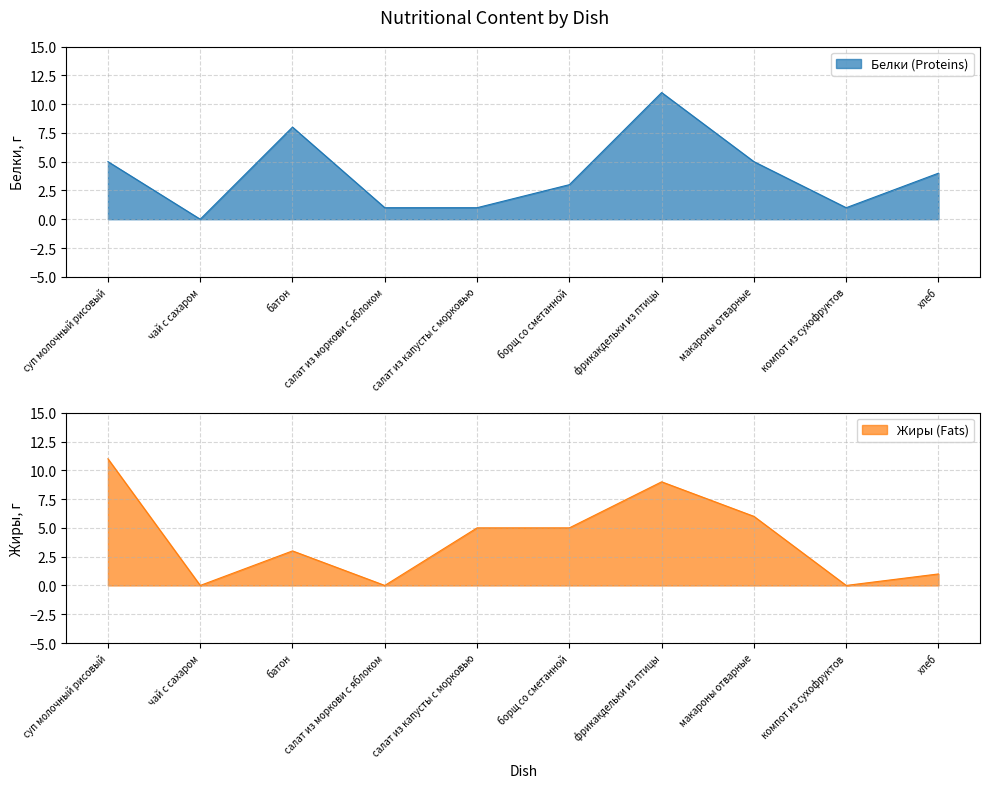

Reading left to right, list all the values displayed in this chart.

Белки: суп молочный рисовый=5	чай с сахаром=0	батон=8	салат из моркови с яблоком=1	салат из капусты с морковью=1	борщ со сметанной=3	фрикакдельки из птицы=11	макароны отварные=5	компот из сухофруктов=1	хлеб=4
Жиры: суп молочный рисовый=11	чай с сахаром=0	батон=3	салат из моркови с яблоком=0	салат из капусты с морковью=5	борщ со сметанной=5	фрикакдельки из птицы=9	макароны отварные=6	компот из сухофруктов=0	хлеб=1